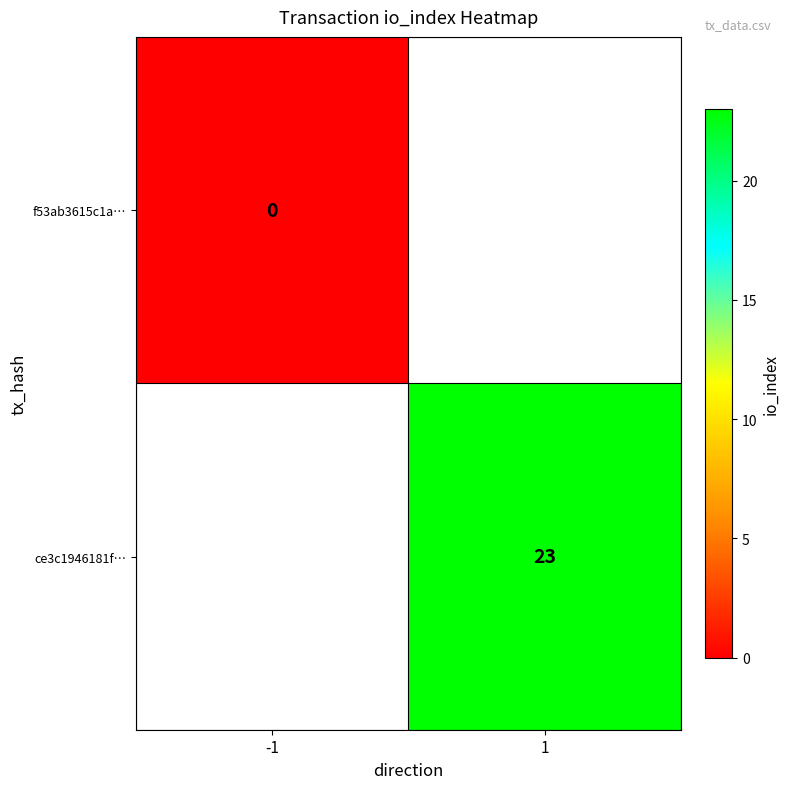

The value of ce3c1946181f… at 1 is 23. True or false?

True